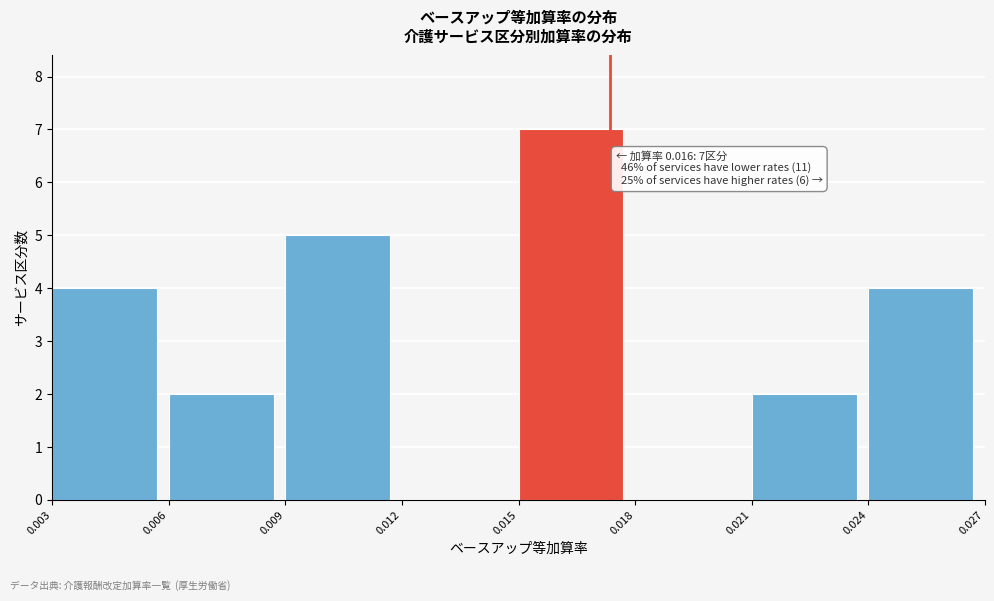

Which range on the x-axis has the tallest bar?

0.015 to 0.018